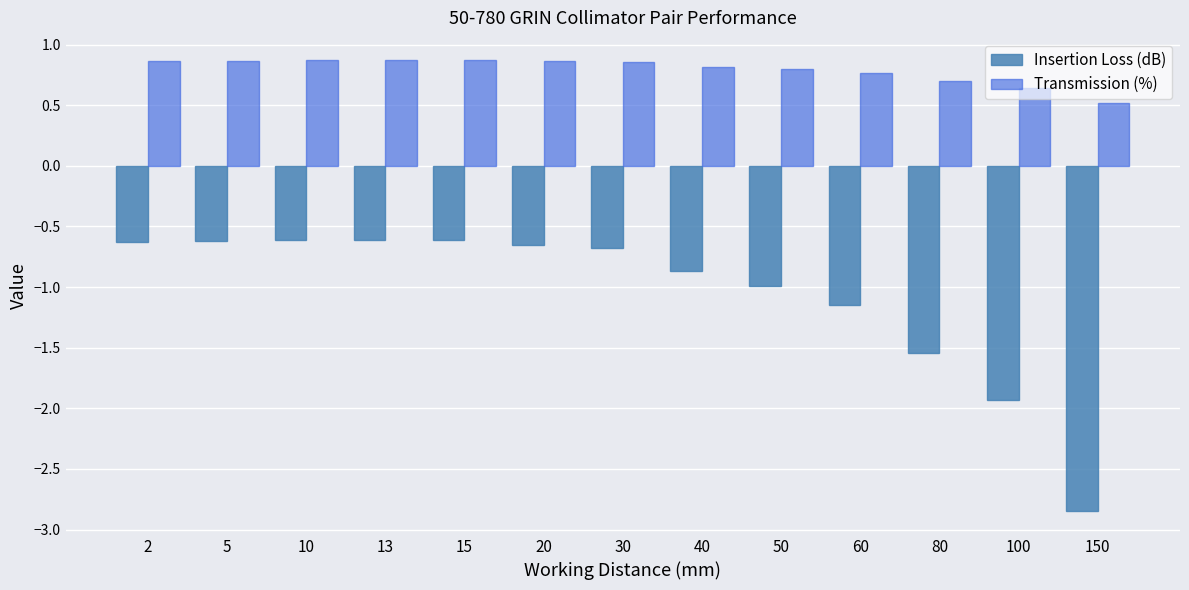

The value of Insertion Loss (dB) at 100 is -2.6. True or false?

False